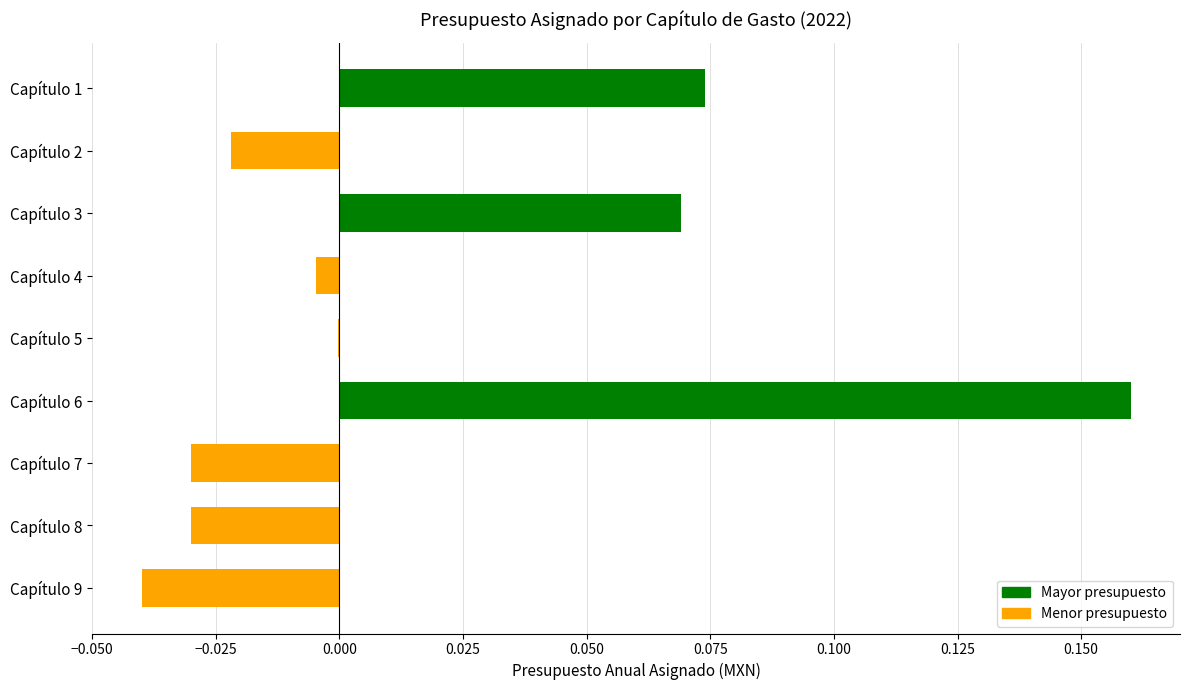

At which label is the value closest to 0?

Capítulo 5